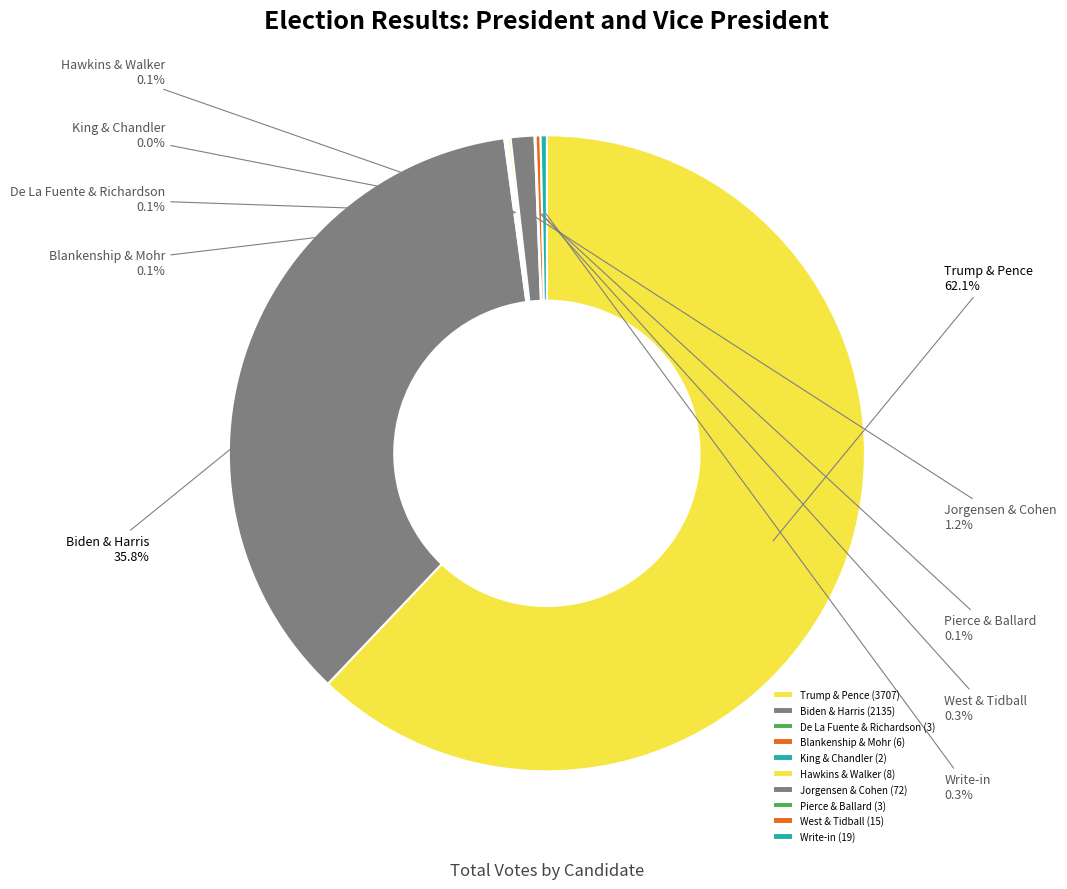

What is the total percentage of Write-in and Jorgensen & Cohen?

1.5%